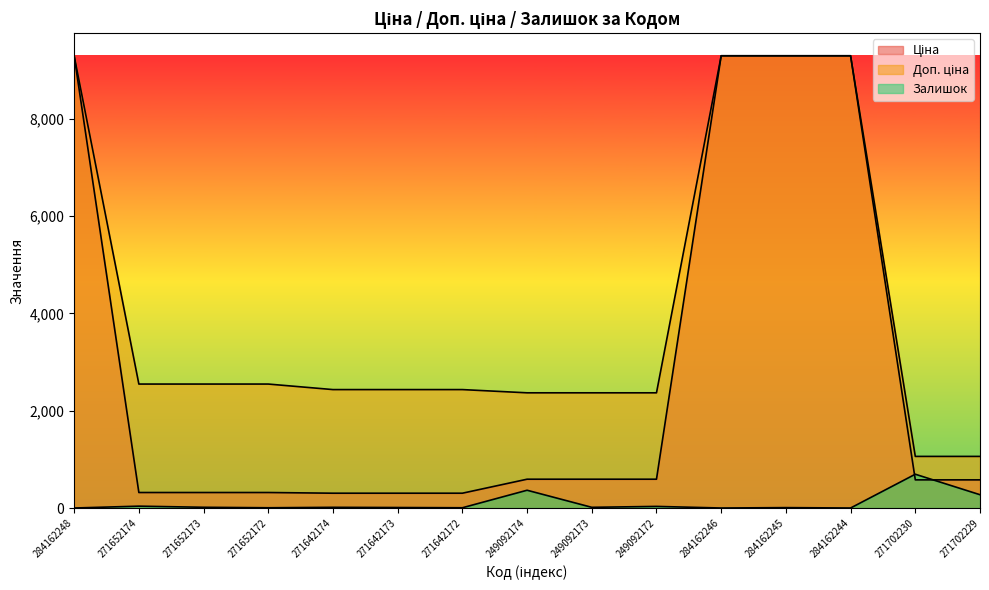

Where do Ціна and Залишок first cross each other?

284162244 and 271702230